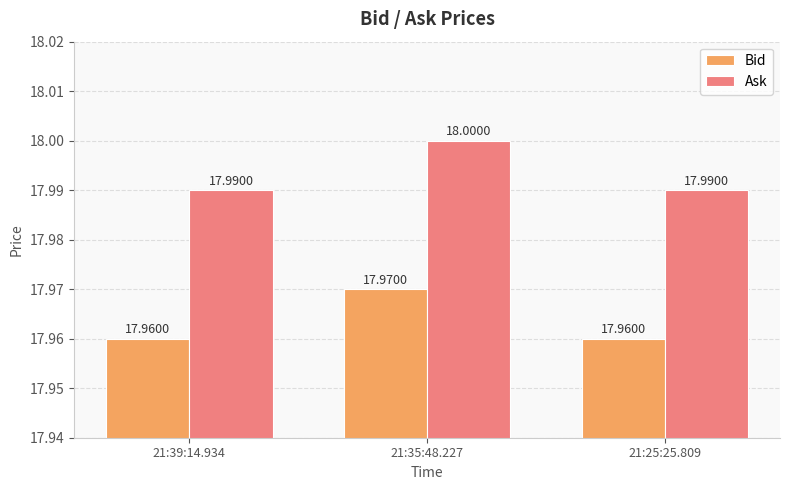

Reading left to right, extract all data points from this chart.

Bid: 21:39:14.934=18.0	21:35:48.227=18.0	21:25:25.809=18.0
Ask: 21:39:14.934=18.0	21:35:48.227=18.0	21:25:25.809=18.0